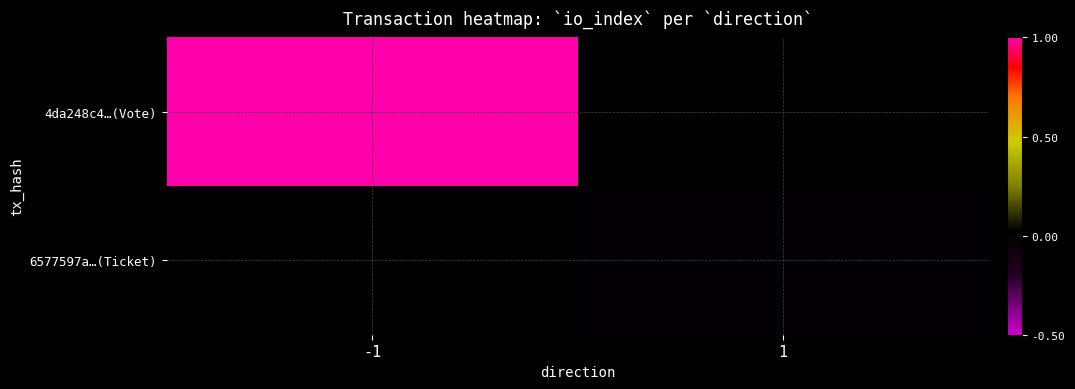

Where is 4da248c4…(Vote) nearest to the value 1?

-1